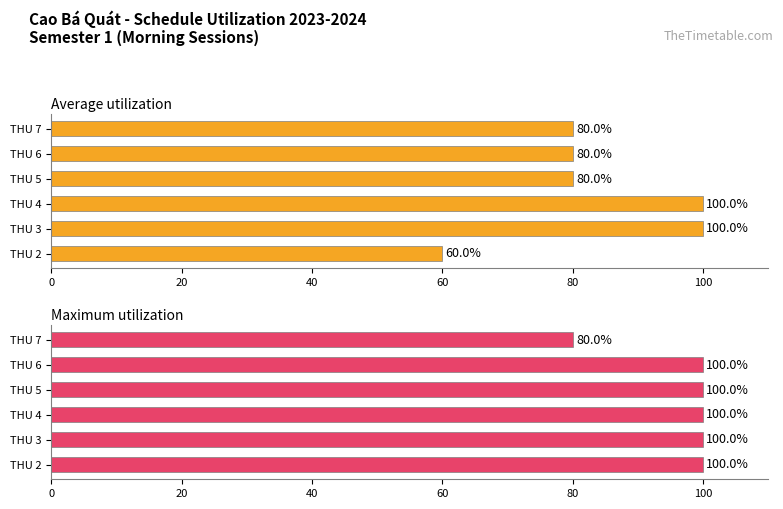

Rank the series at THU 4 from highest to lowest value.

Average utilization, Maximum utilization